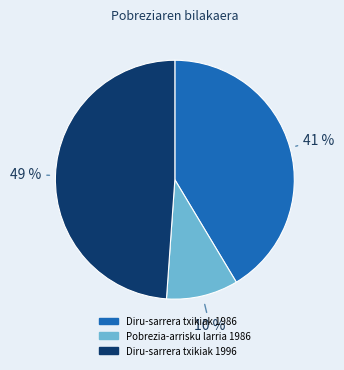

To the nearest percent, what is the average slice percentage?

33%